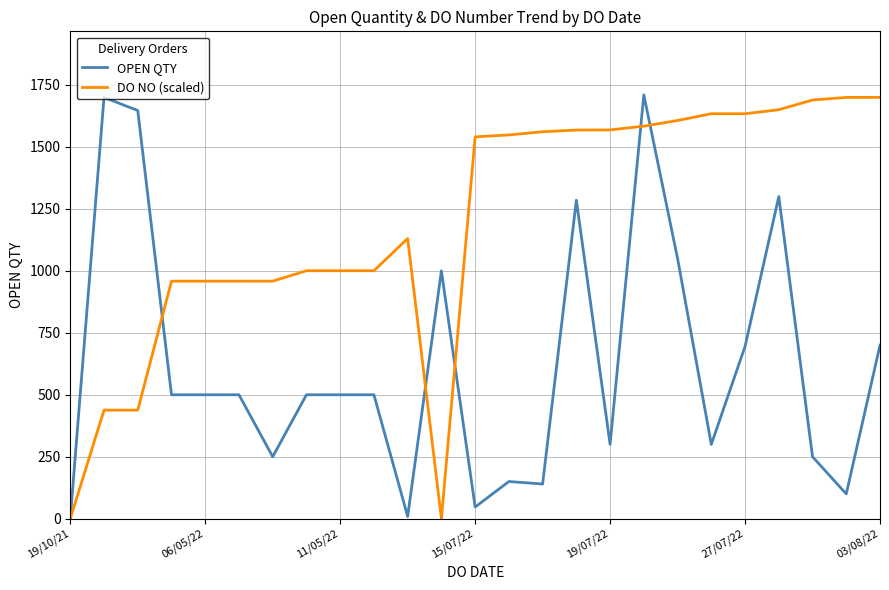

List the series in order of their overall mean, lowest first.

OPEN QTY, DO NO (scaled)